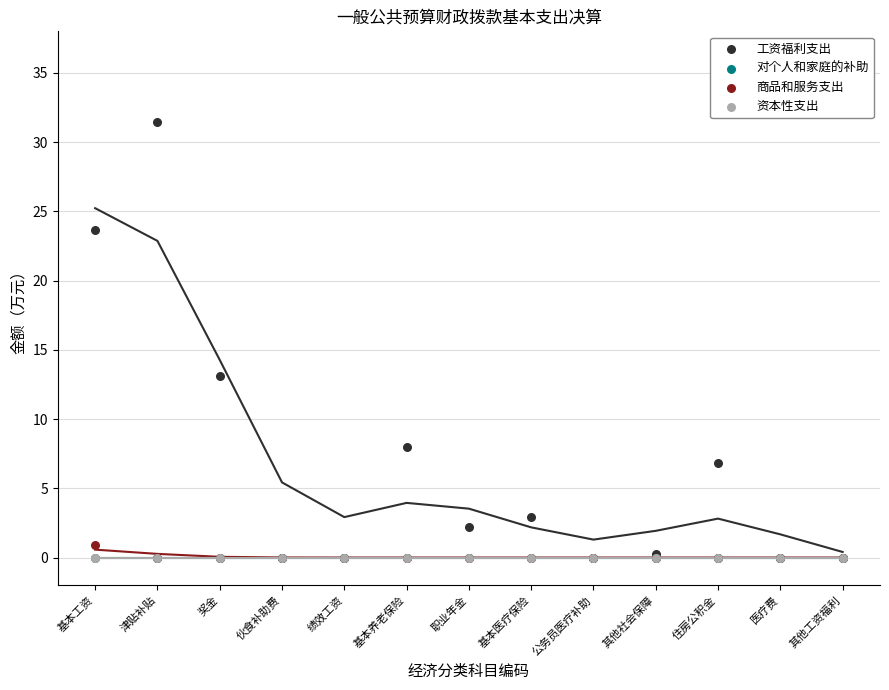

Which series has the widest spread of Y values?

工资福利支出